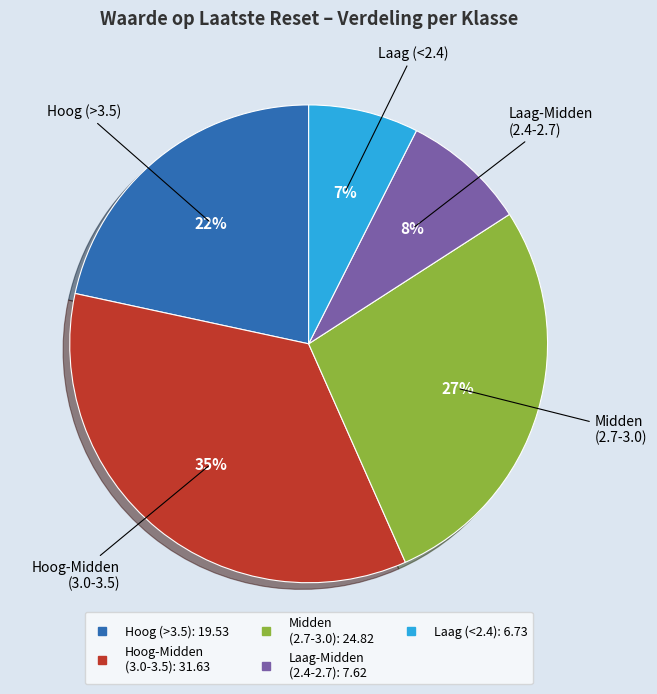

Count the number of slices in the pie.

5